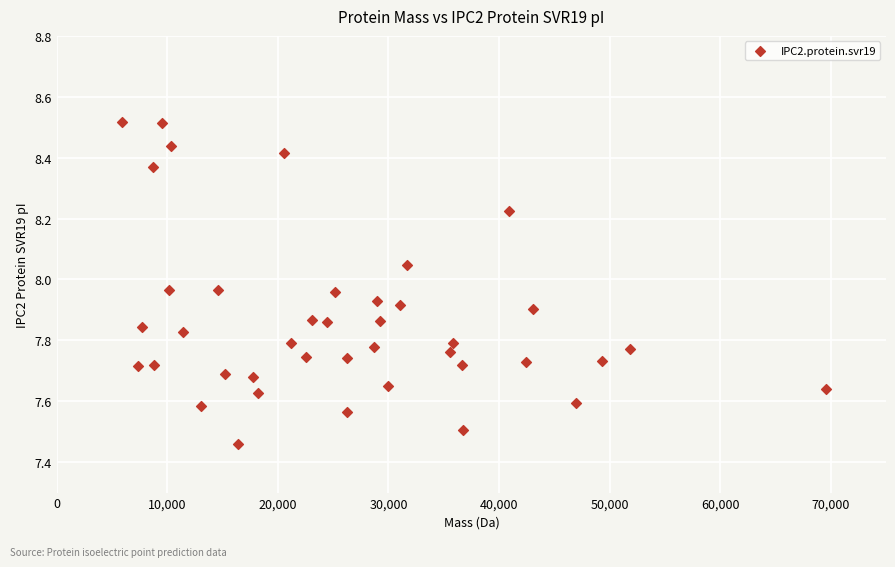

What is the range of Y values (max minus min)?

1.1